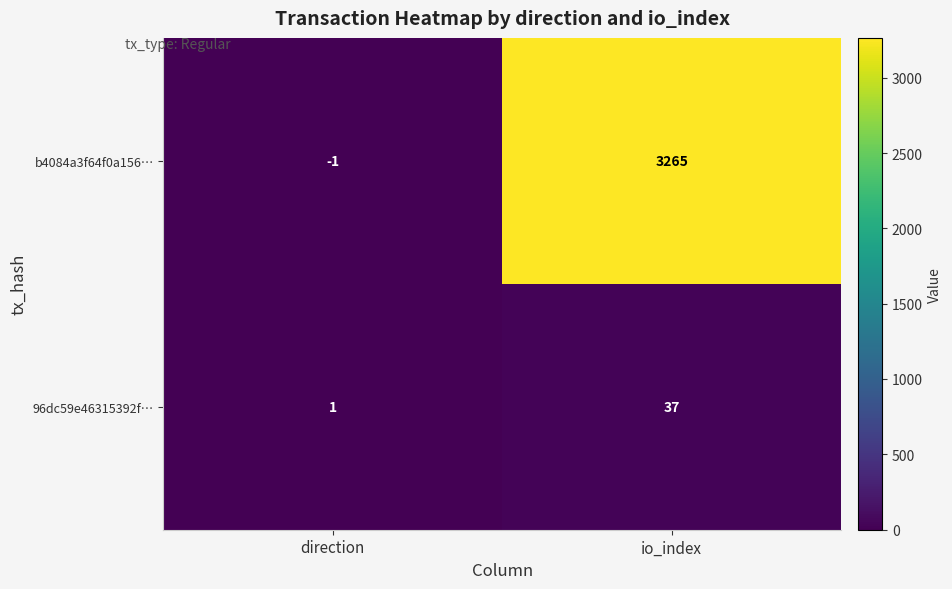

Which label corresponds to the smallest value in the chart?

direction